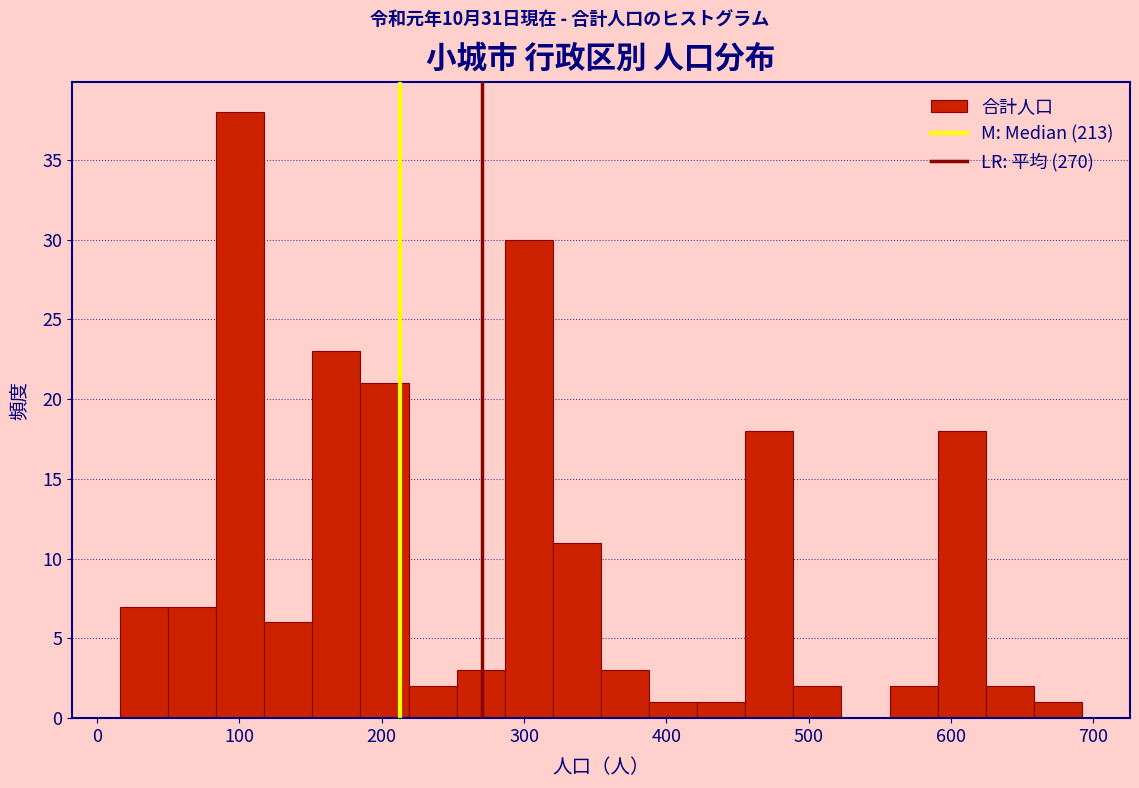

Around what value on the x-axis is the tallest bar? Give the approximate position of its centre, as read against the axis.

100